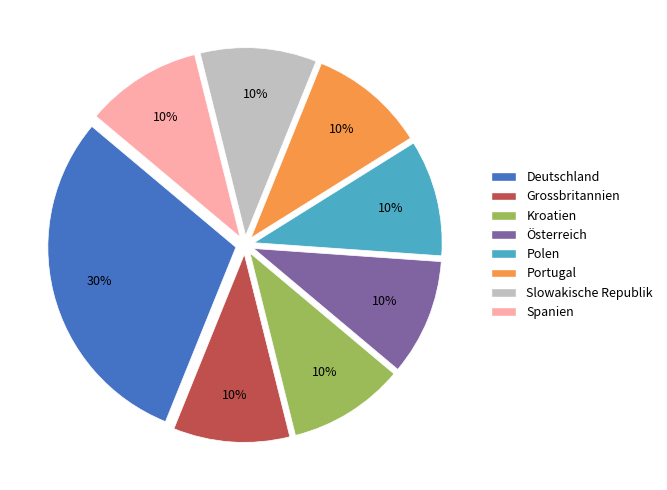

Is the sum of Grossbritannien and Polen greater than half?

No